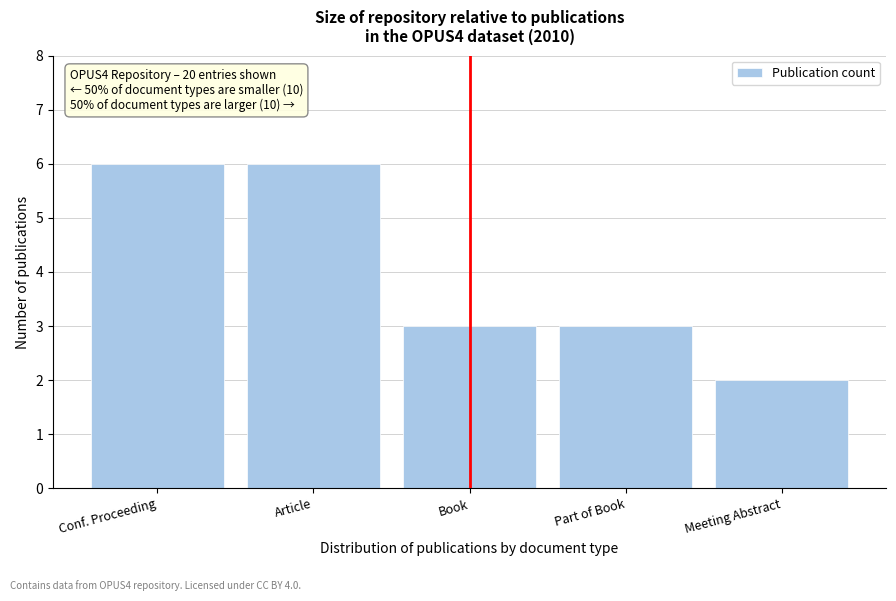

Reading left to right, transcribe all the data shown in this chart.

6	6	3	3	2